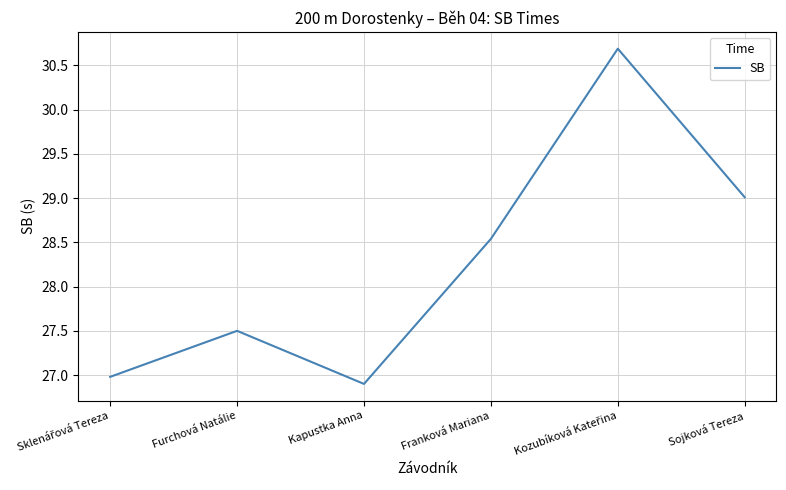

Where is the data nearest to the value 28?

Furchová Natálie